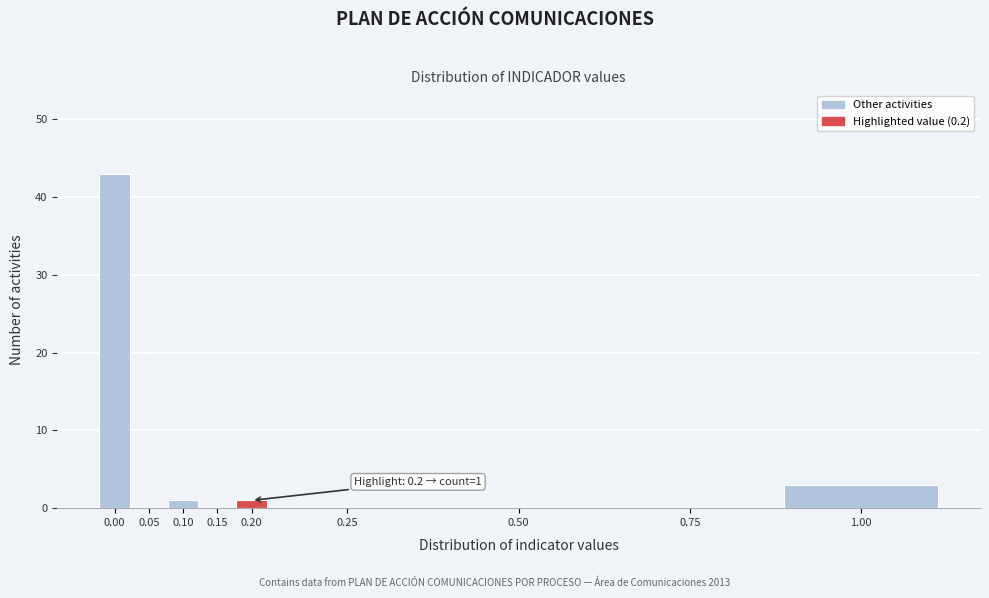

Reading left to right, transcribe all the data shown in this chart.

0.00=43	0.05=0	0.10=1	0.15=0	0.20=1	0.25=0	0.50=0	0.75=0	1.00=3